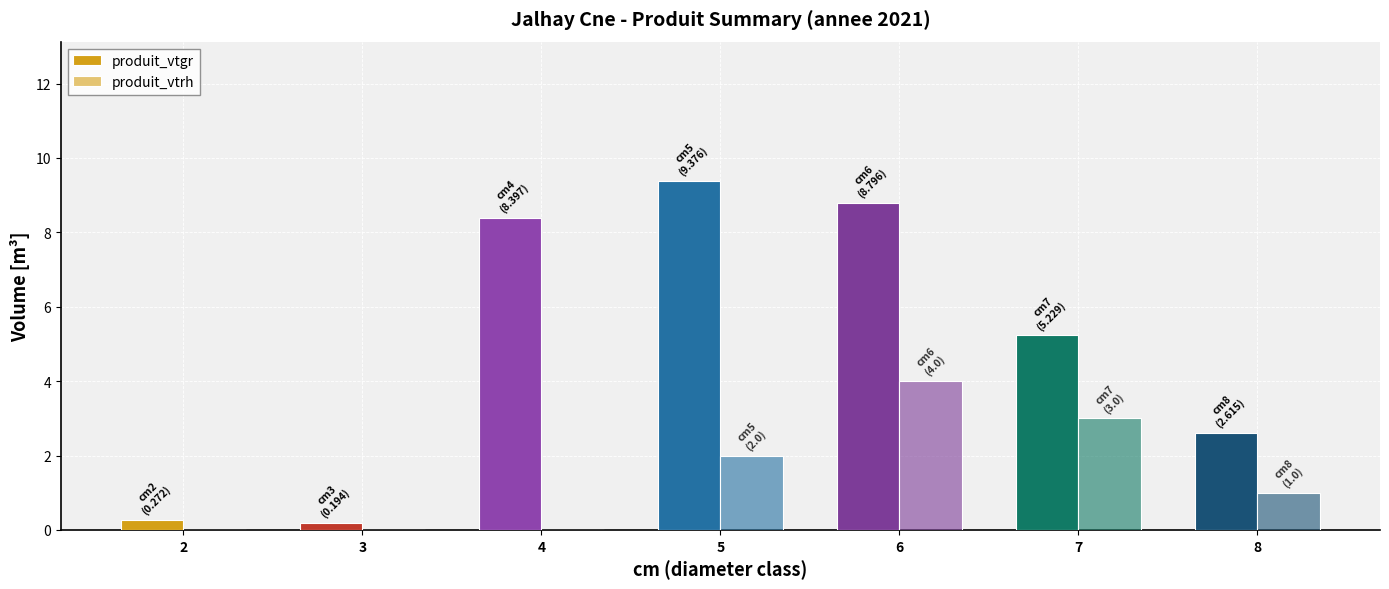

What is the approximate value of produit_vtgr at 8?

2.6